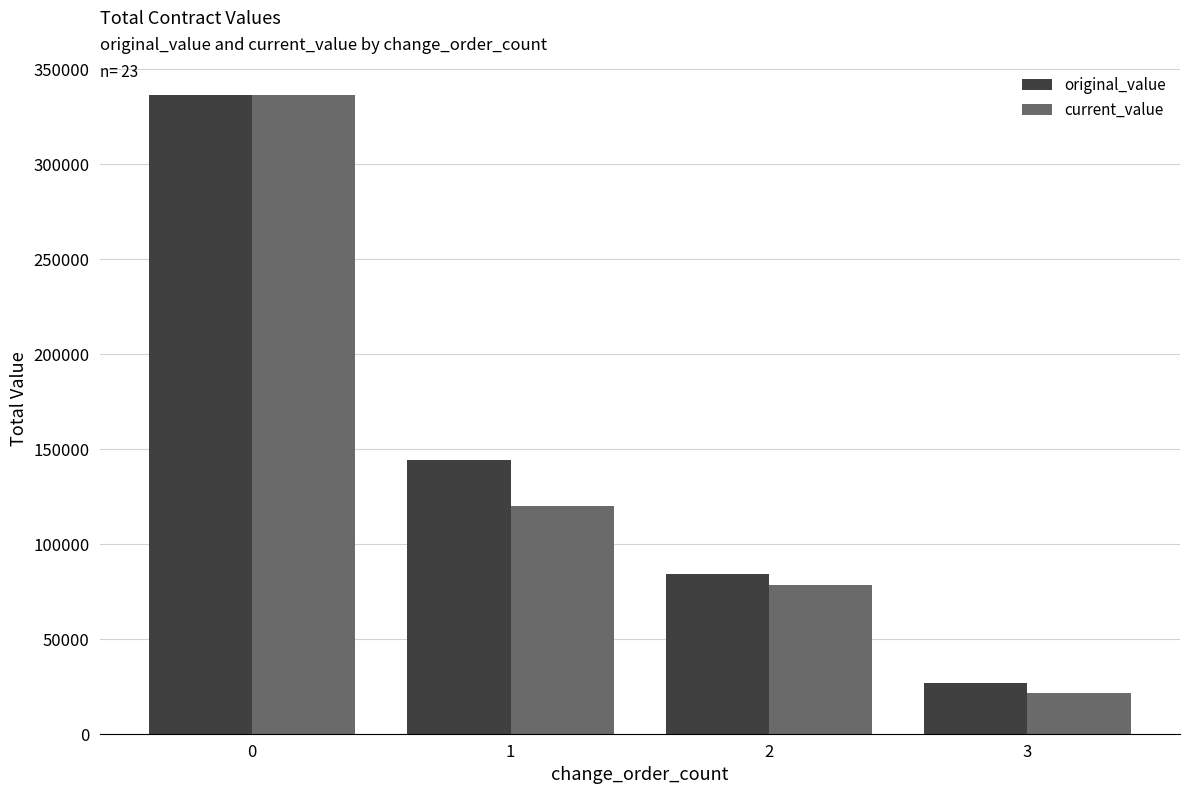

How many bars are there in total?

8